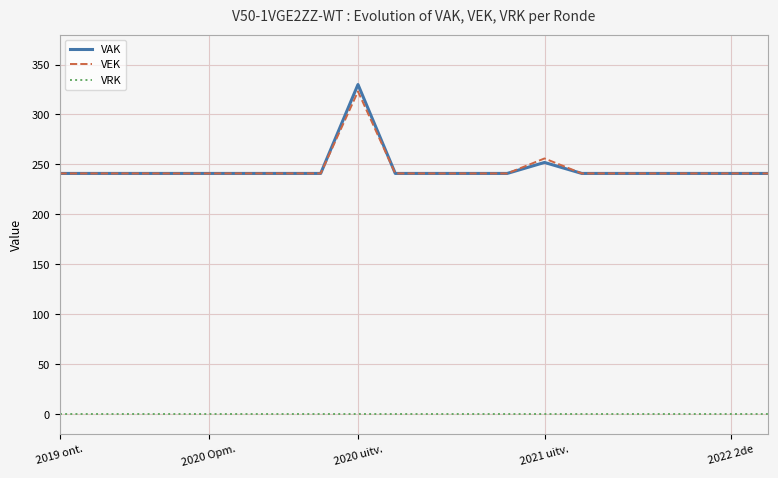

True or false: VAK and VRK cross at least once.

False